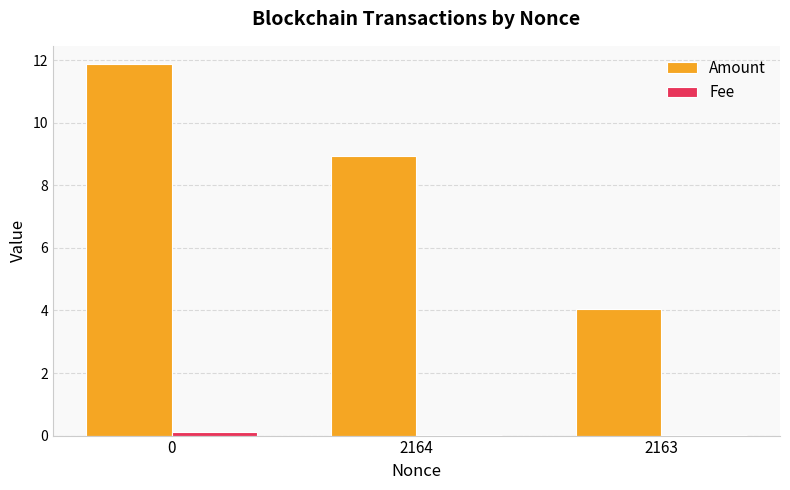

Between 0 and 2163, which series saw the biggest shift?

Amount